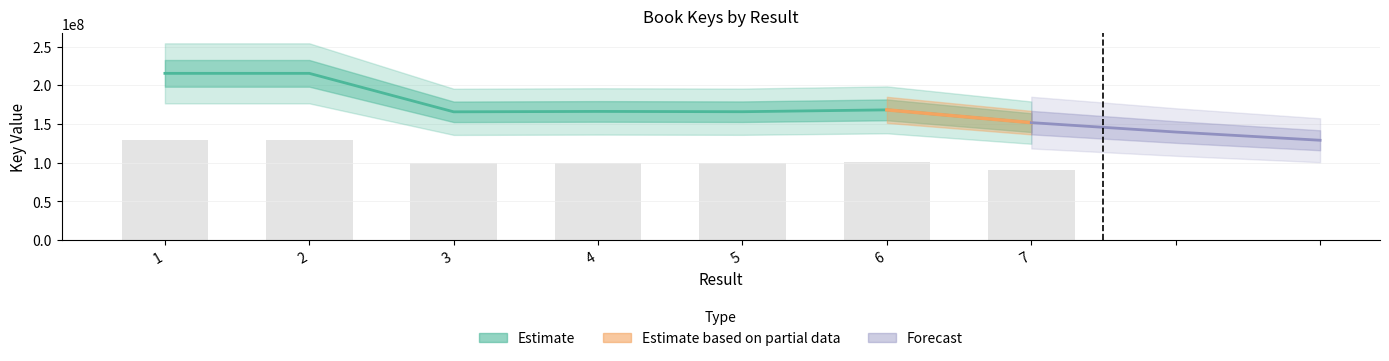

Which label corresponds to the largest value in the chart?

1